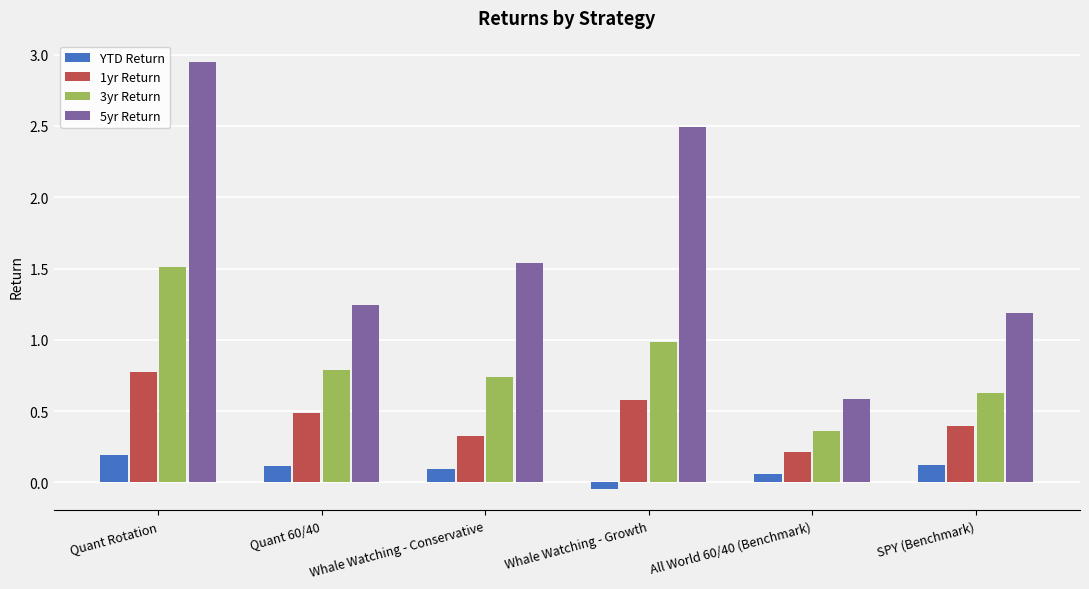

At which label is 3yr Return closest to 0?

All World 60/40 (Benchmark)